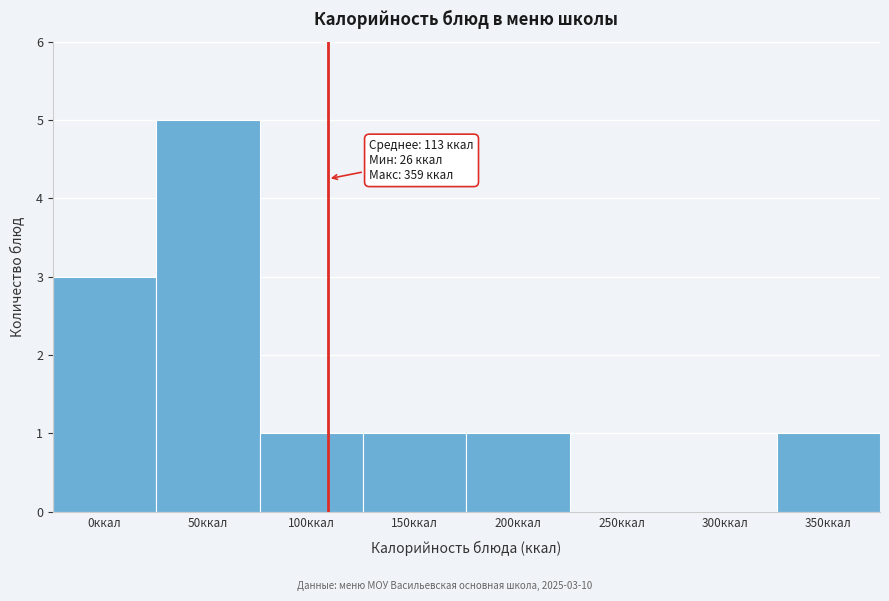

Reading left to right, what are all the values shown in this chart?

0ккал=3	50ккал=5	100ккал=1	150ккал=1	200ккал=1	250ккал=0	300ккал=0	350ккал=1